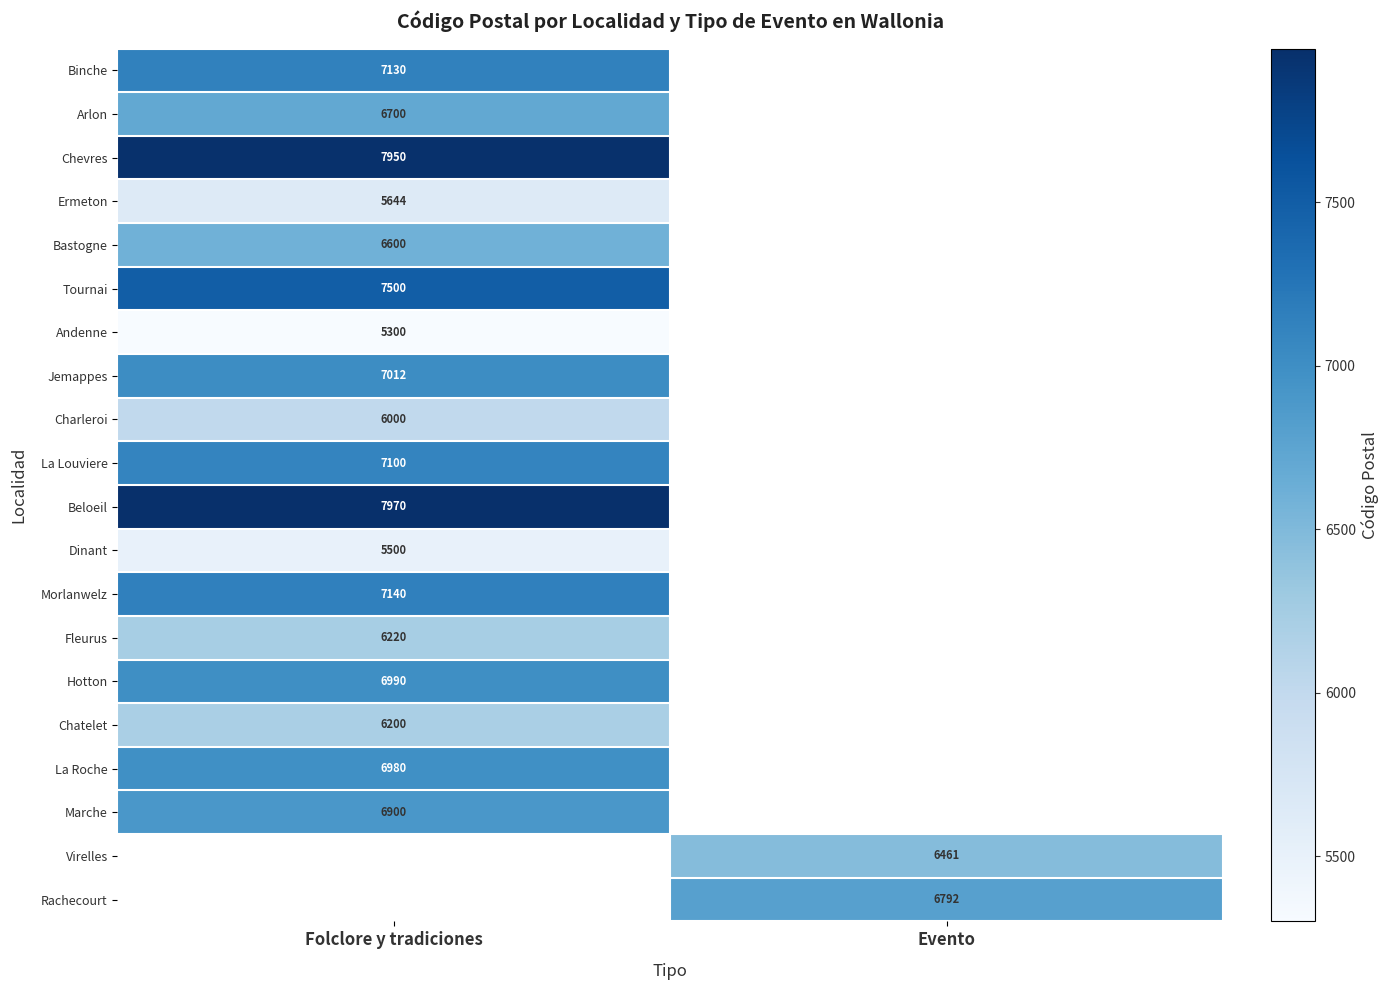

The value of Dinant at Folclore y tradiciones is 5500. True or false?

True